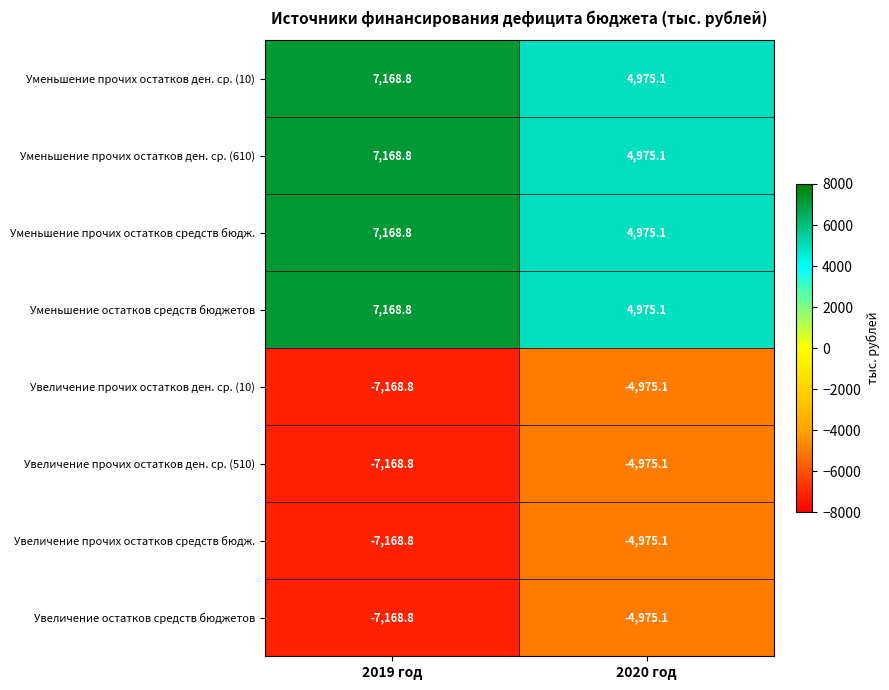

List the labels in order of Увеличение прочих остатков средств бюдж. value, largest first.

2020 год, 2019 год